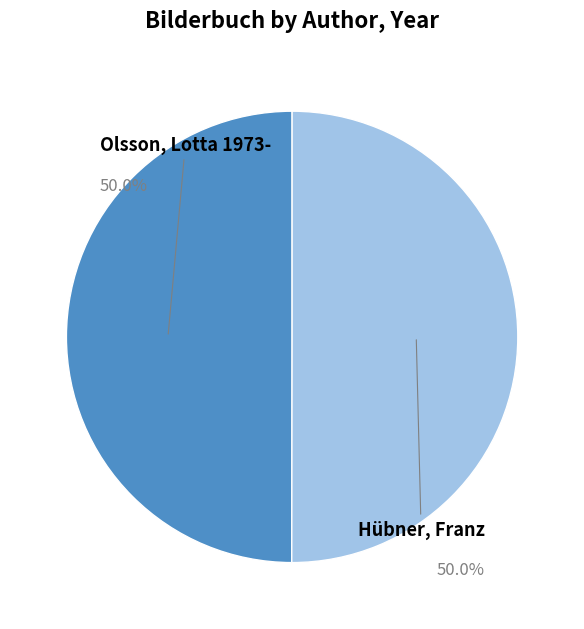

How many slices are in this pie chart?

2